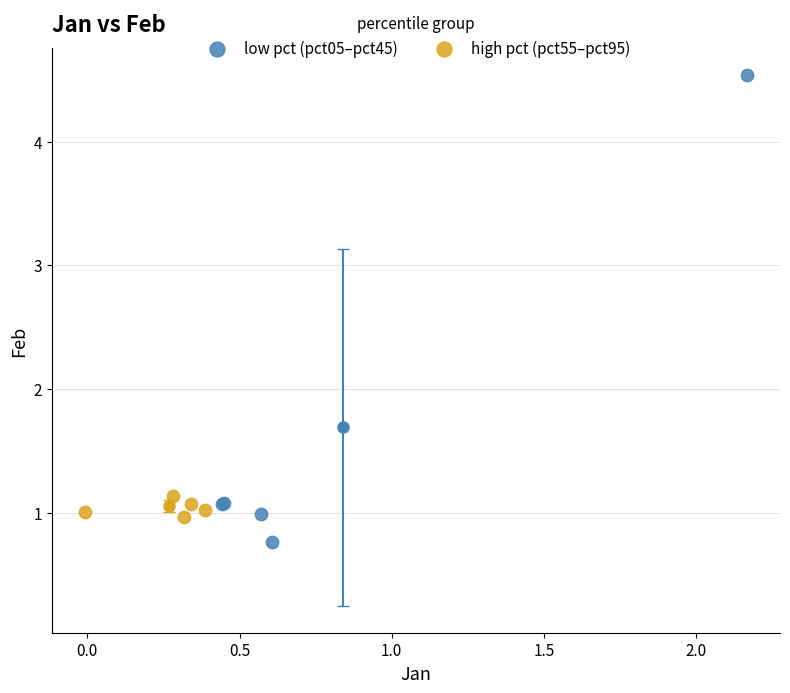

Which series contains the lowest Y value?

low pct (pct05–pct45)